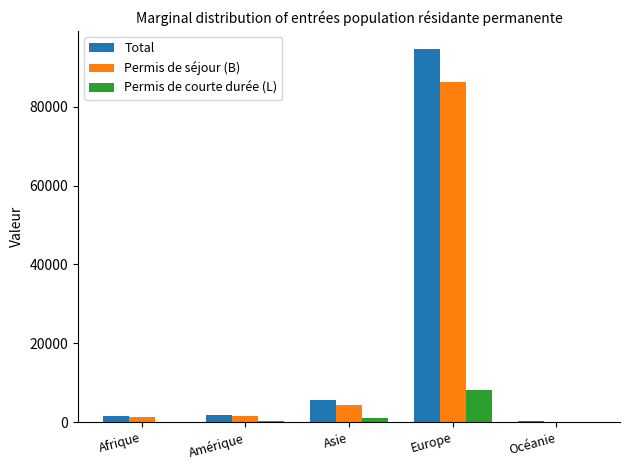

True or false: Permis de séjour (B) has a value of 29485 at Europe.

False